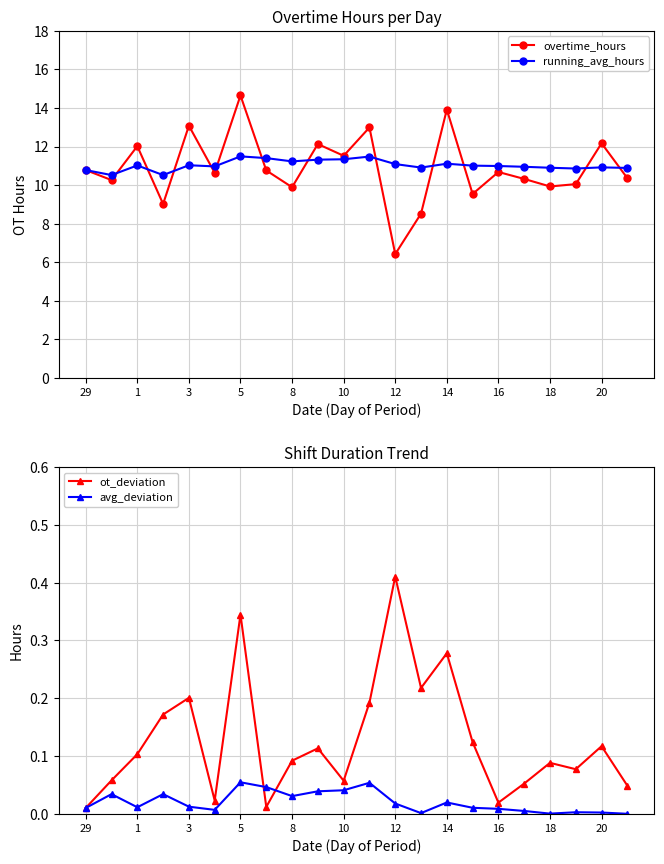

True or false: running_avg_hours and overtime_hours cross at least once.

True